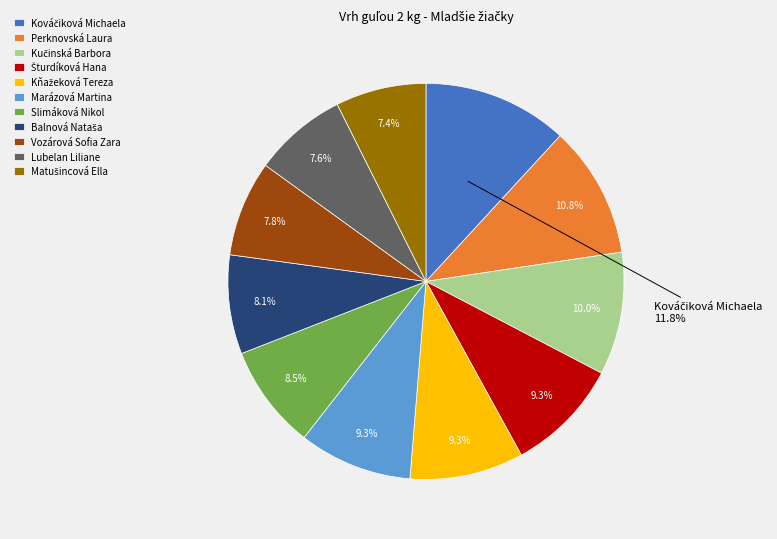

To the nearest percent, what is the difference between the largest and smallest slice percentages?

4%